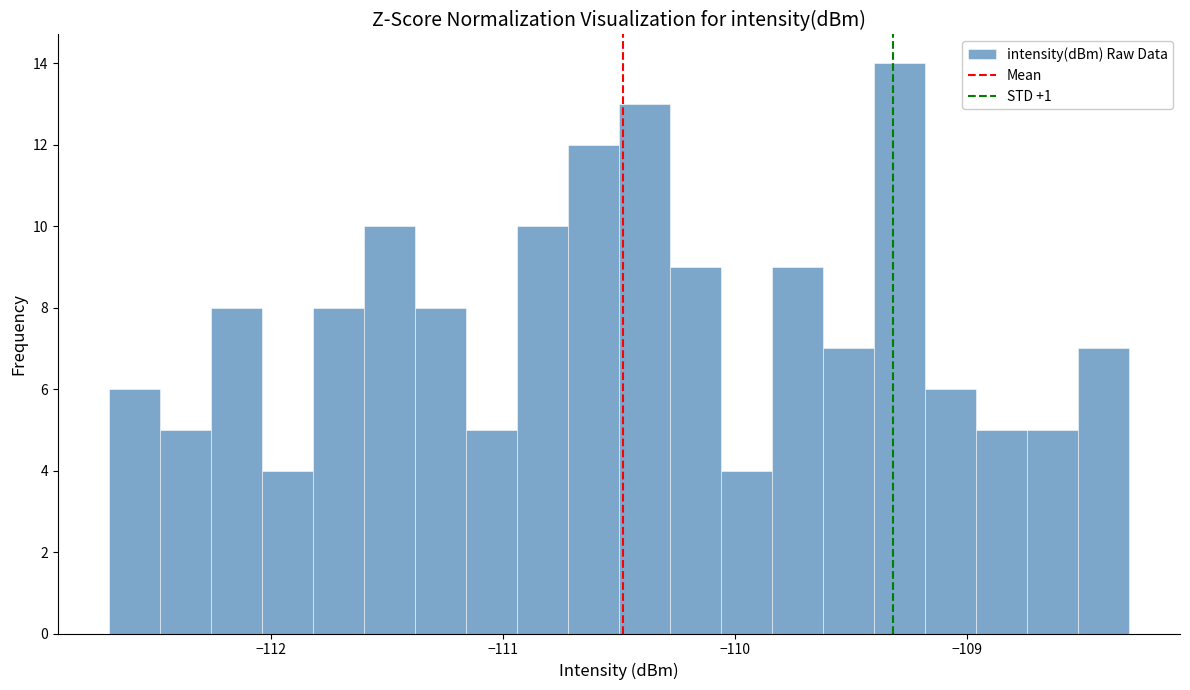

Around what value on the x-axis is the tallest bar? Give the approximate position of its centre, as read against the axis.

-109.3